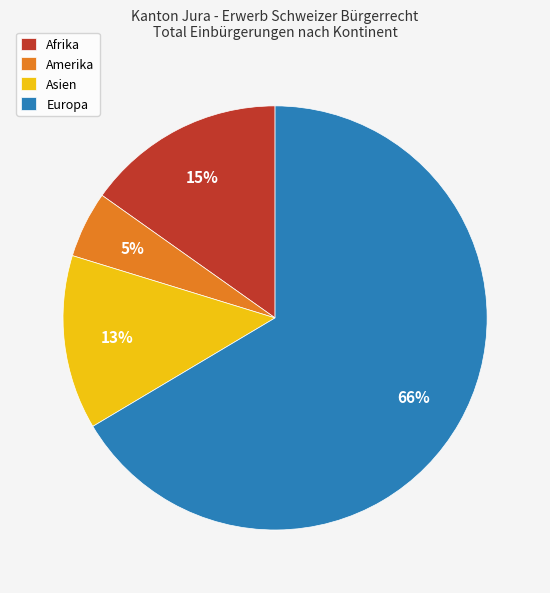

How many slices are in this pie chart?

4